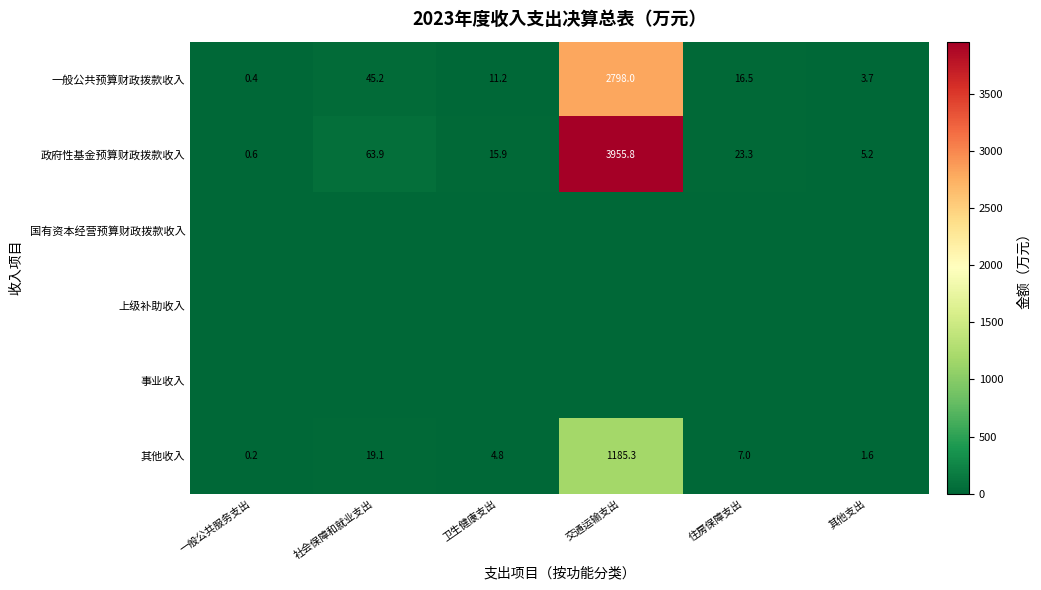

What is the lowest value of the 政府性基金预算财政拨款收入 series?

0.6